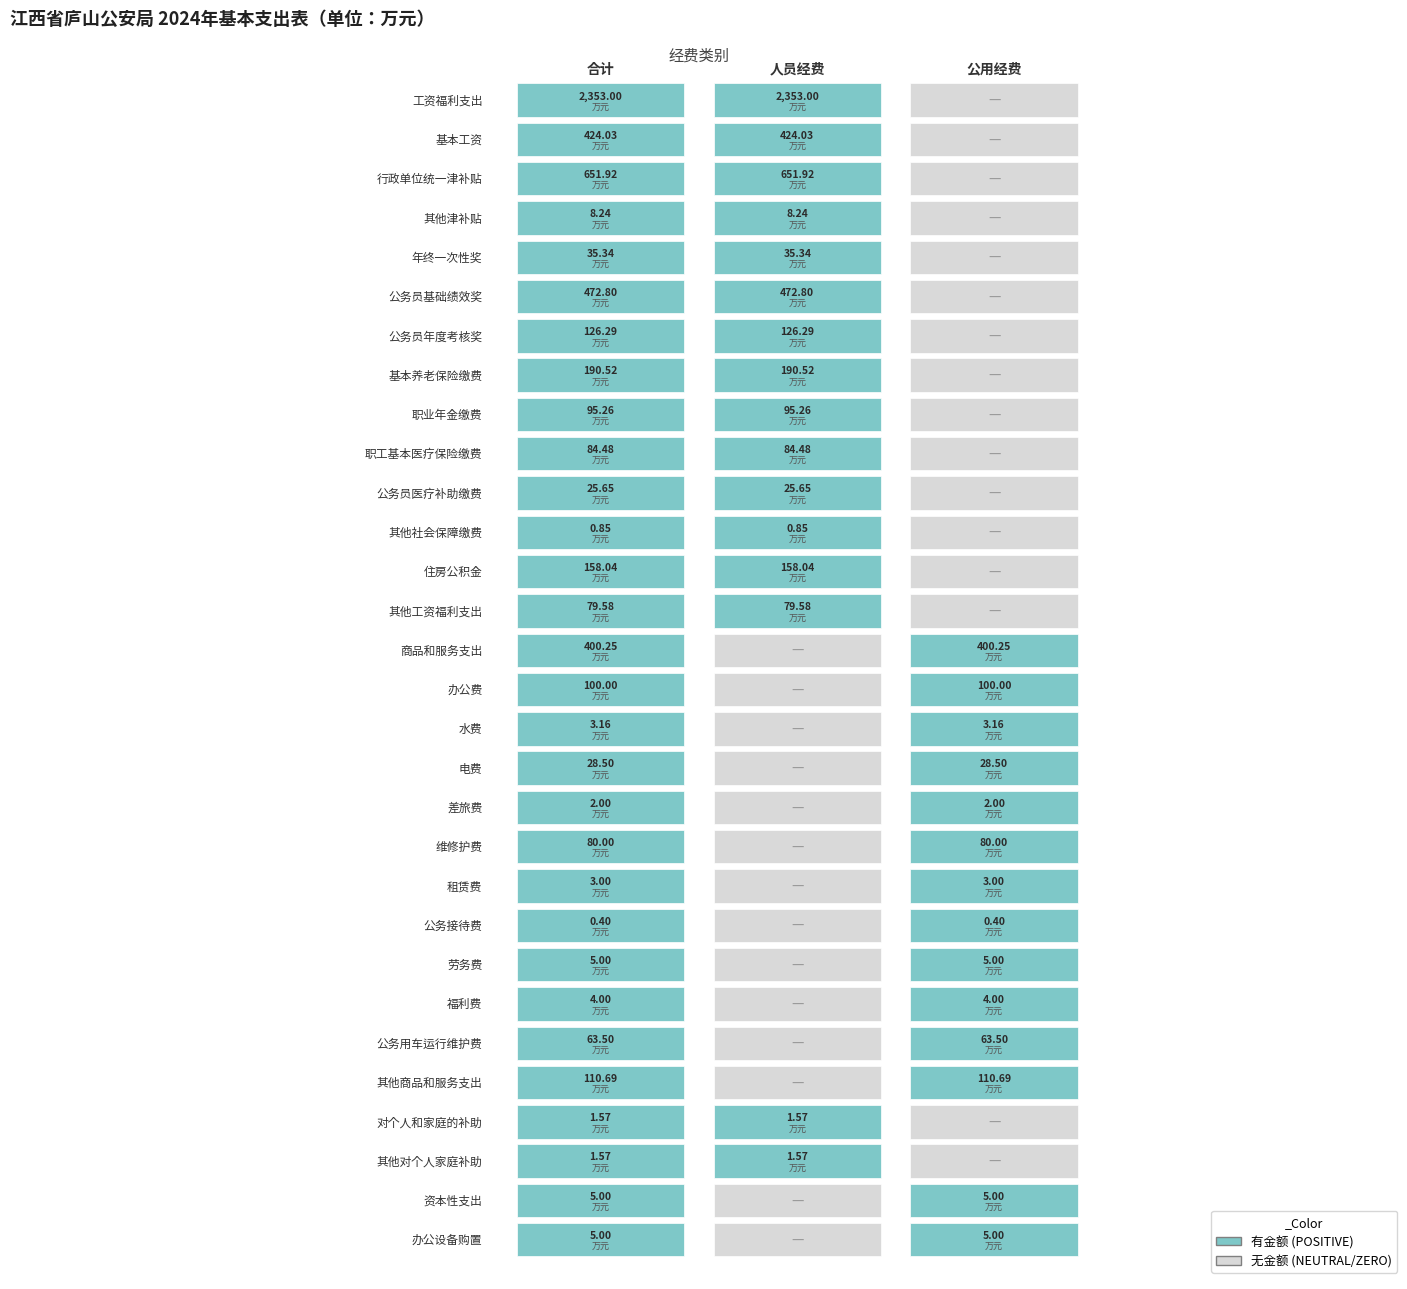

Which series changed the most between 15 and 16?

合计